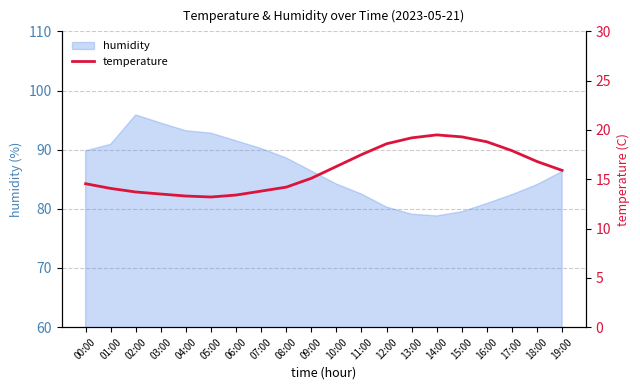

Reading left to right, extract all data points from this chart.

00:00=14.6	01:00=14.1	02:00=13.7	03:00=13.5	04:00=13.3	05:00=13.2	06:00=13.4	07:00=13.8	08:00=14.2	09:00=15.1	10:00=16.3	11:00=17.5	12:00=18.6	13:00=19.2	14:00=19.5	15:00=19.3	16:00=18.8	17:00=17.9	18:00=16.8	19:00=15.9